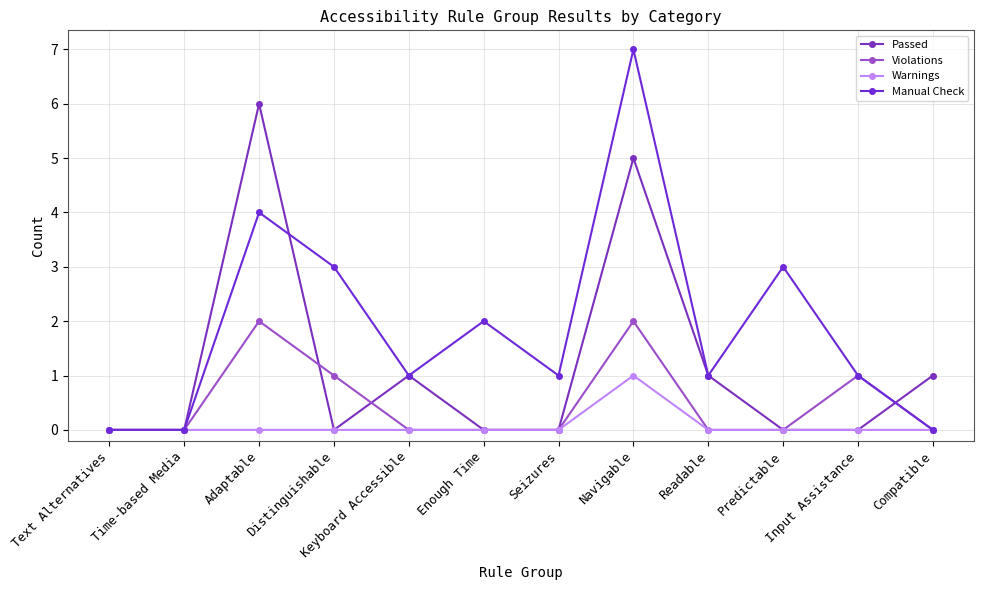

Which series has the largest total across all categories?

Manual Check